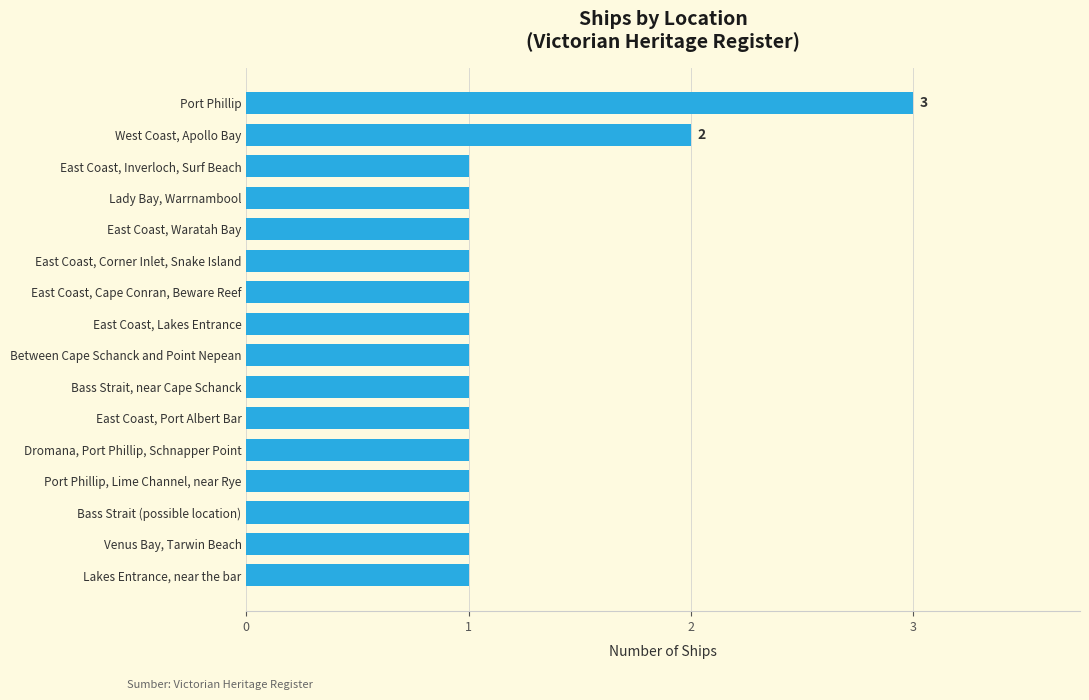

Are the bars horizontal?

Yes